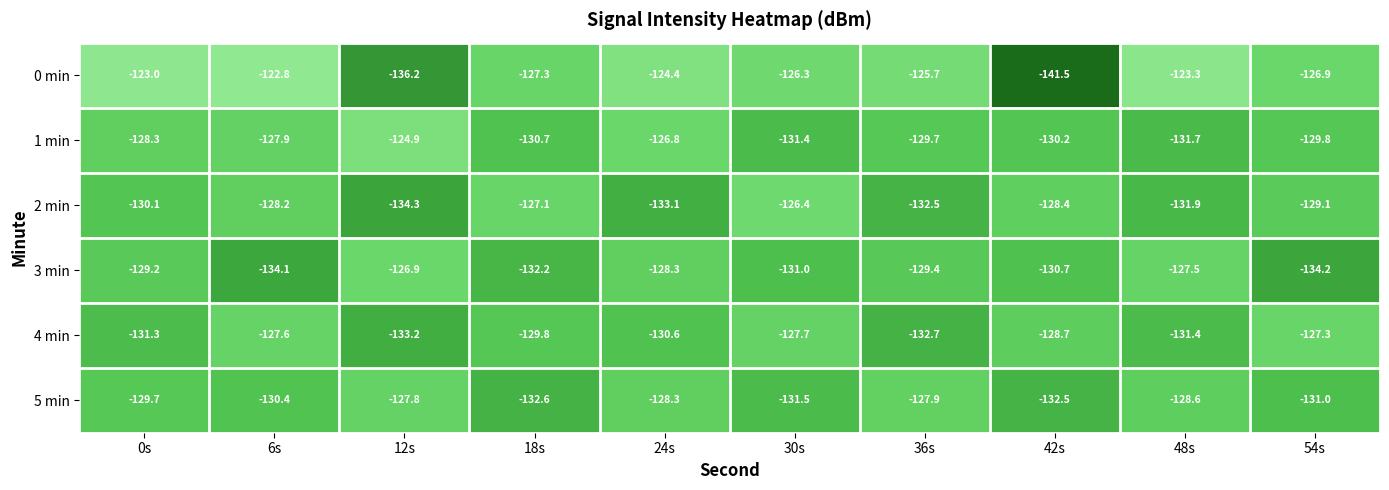

At 18s, list the series in order from smallest to largest.

5 min, 3 min, 1 min, 4 min, 0 min, 2 min